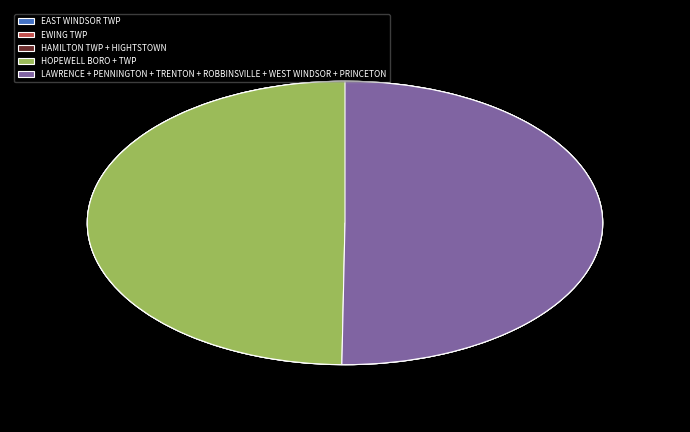

To the nearest percent, what is the combined percentage of LAWRENCE TWP and EAST WINDSOR TWP?

17%